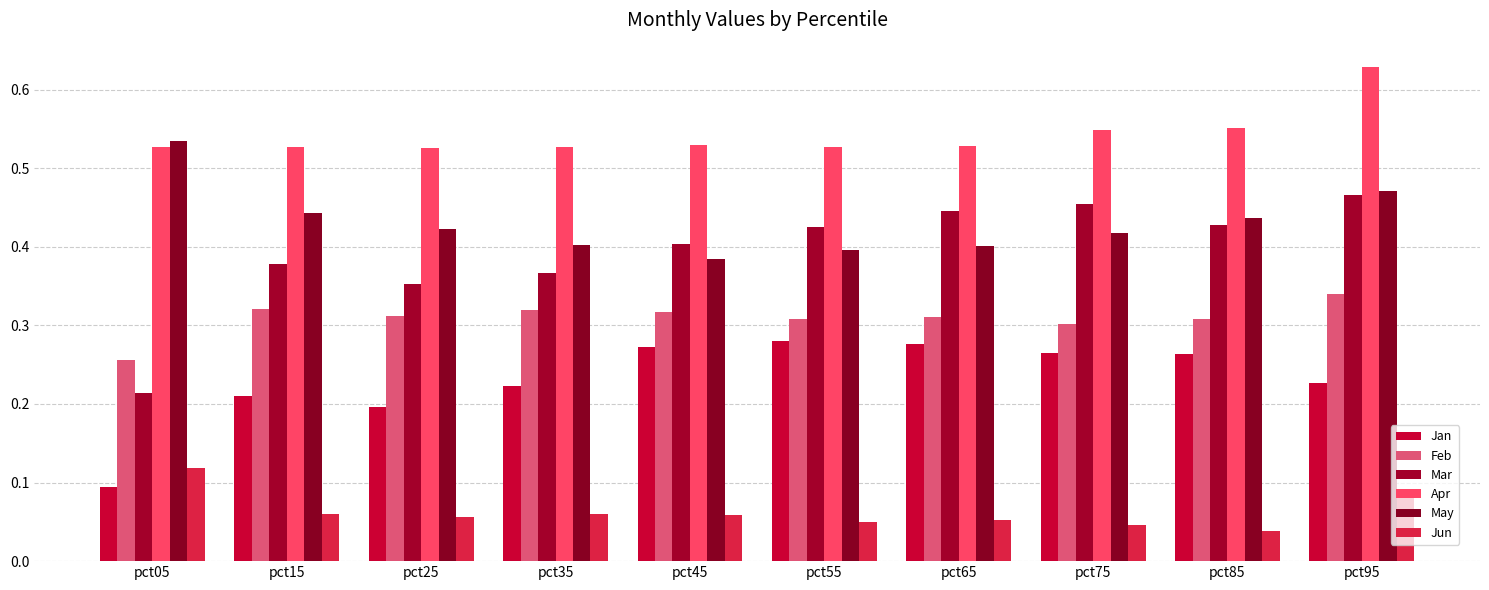

What is the spread (max minus min) of values at pct75?

0.5